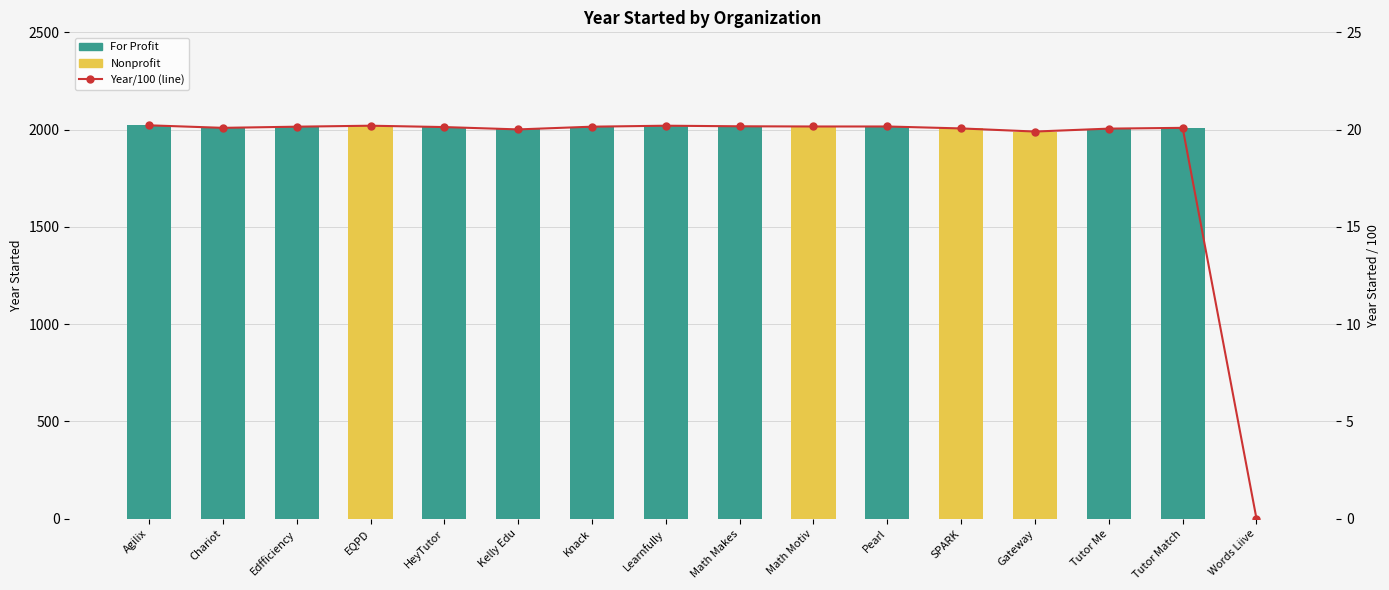

Reading right to left, extract all data points from this chart.

For Profit: 0.0	2009.0	2005.0	0.0	0.0	2016.0	0.0	2017.0	2020.0	2015.0	2001.0	2013.0	0.0	2015.0	2009.0	2022.0
Nonprofit: 0.0	0.0	0.0	1990.0	2006.0	0.0	2016.0	0.0	0.0	0.0	0.0	0.0	2020.0	0.0	0.0	0.0
Year/100 (scaled): 0.0	20.1	20.1	19.9	20.1	20.2	20.2	20.2	20.2	20.1	20.0	20.1	20.2	20.1	20.1	20.2